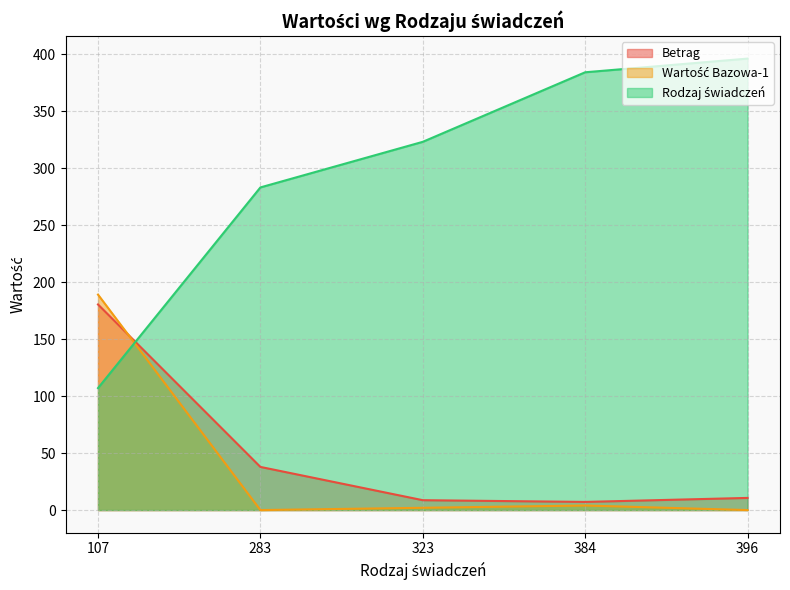

Reading left to right, what are all the values shown in this chart?

Betrag: 180.3	37.9	8.7	7.2	10.7
Wartość Bazowa-1: 189.0	0.0	2.0	4.0	0.0
Rodzaj świadczeń: 107.0	283.0	323.0	384.0	396.0